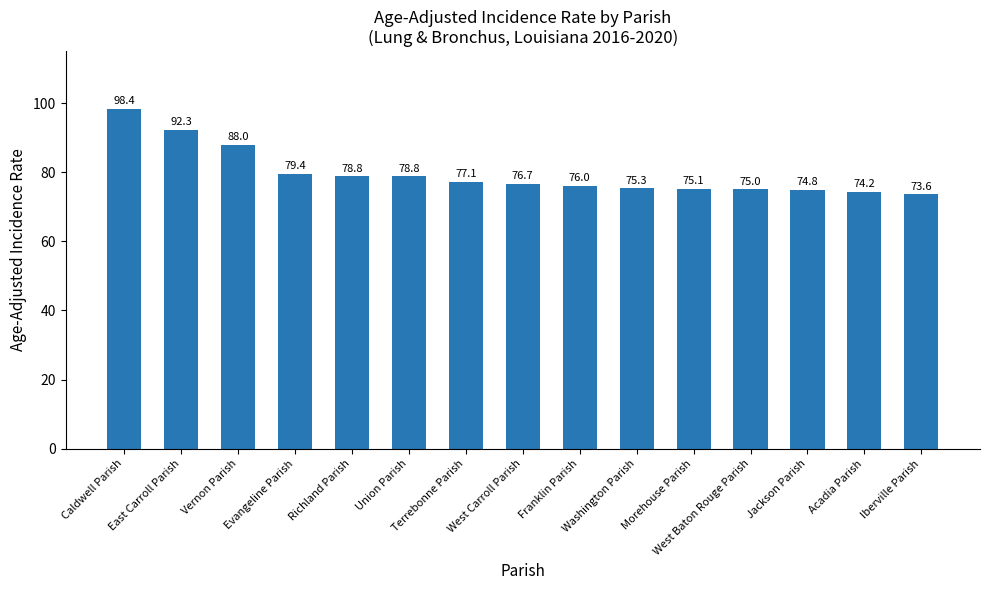

What is the difference between the values at Jackson Parish and Union Parish?

4.0